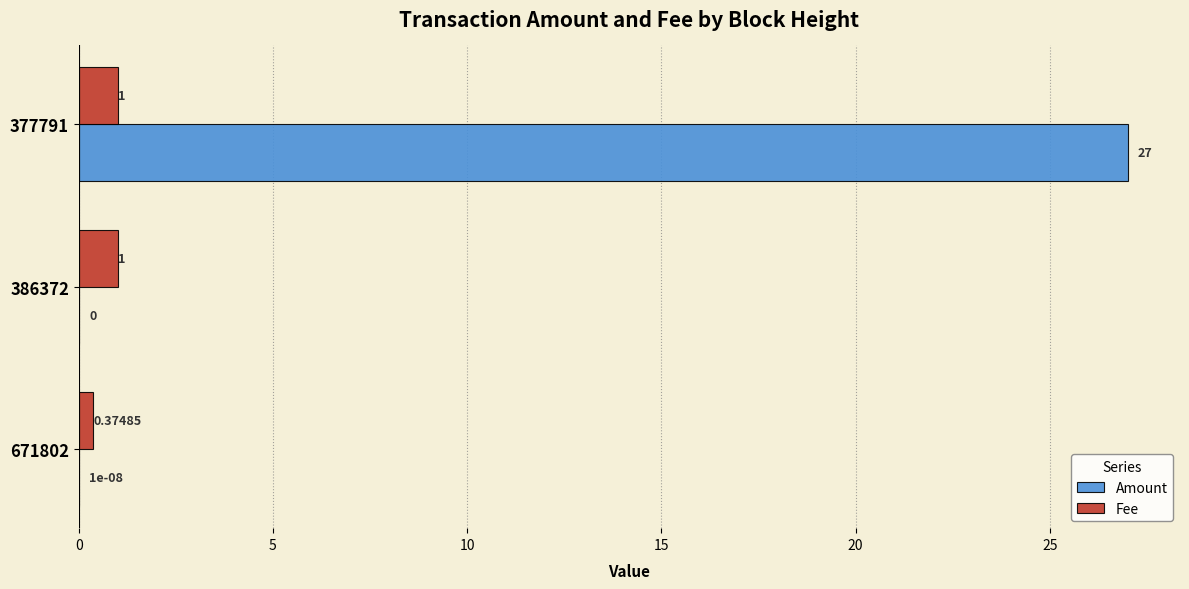

What is the sum of all Amount values?

27.0